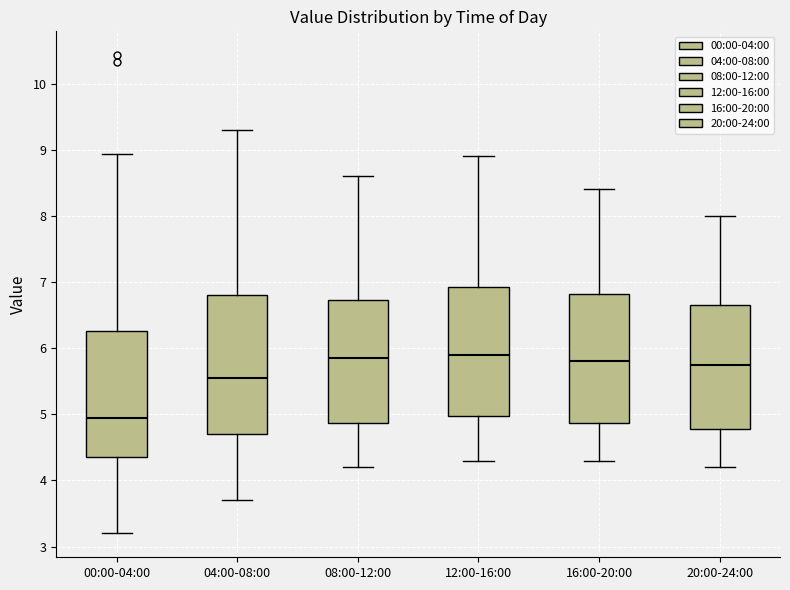

Where is the lower edge of the box for 16:00-20:00 on the y-axis? The values are not printed on the chart, so give them approximately, as read against the axis.

4.9